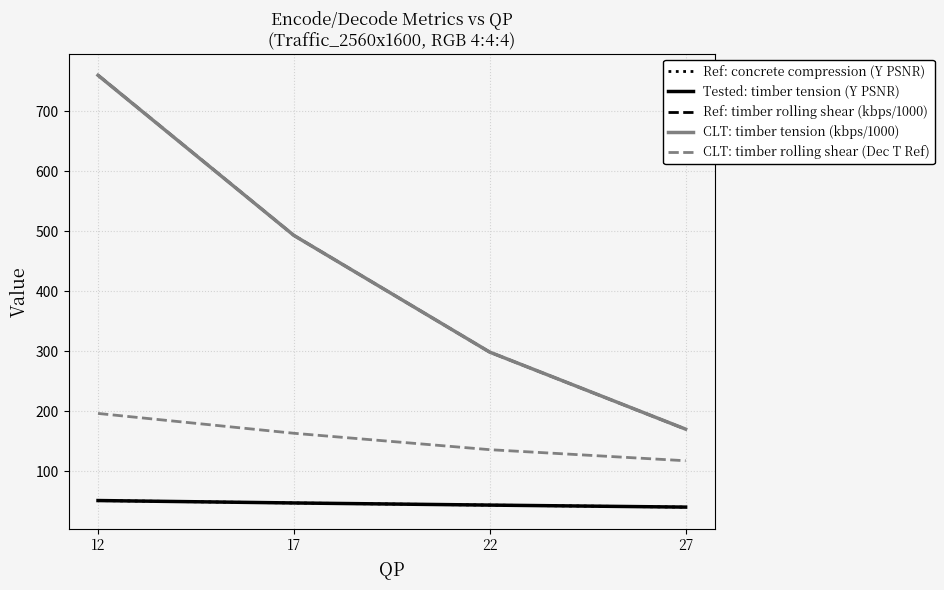

Is it true that Ref: timber rolling shear (kbps/1000) equals 246.2 at 12?

False